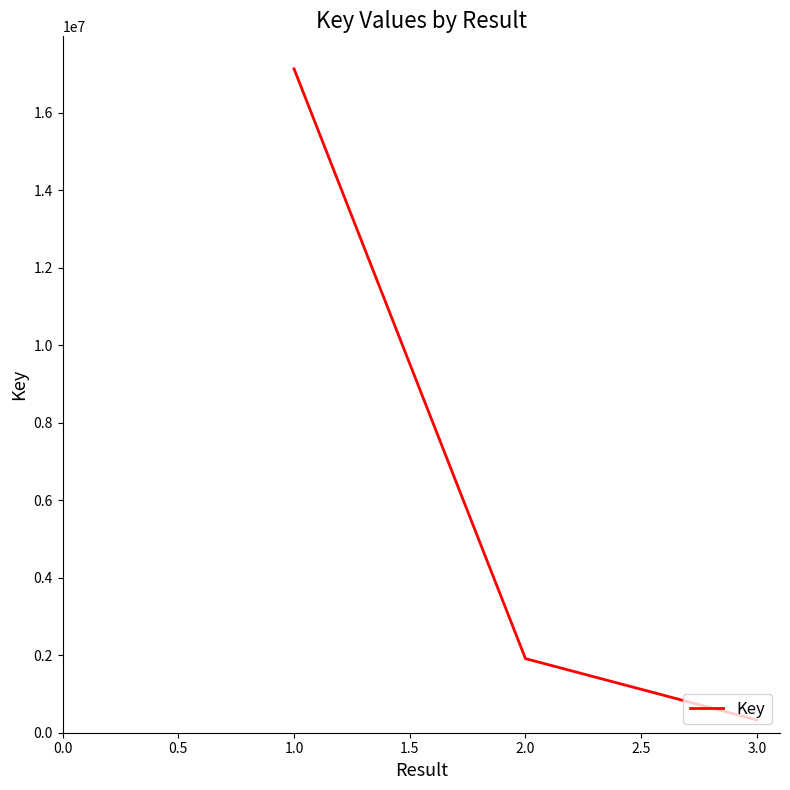

The value at 1.0 is 17131541. True or false?

True